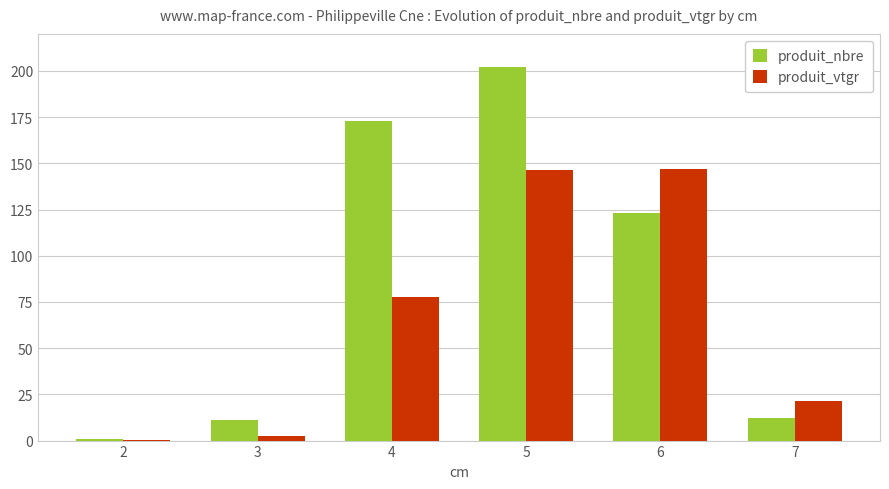

What is the total value across all series at 4?

250.9